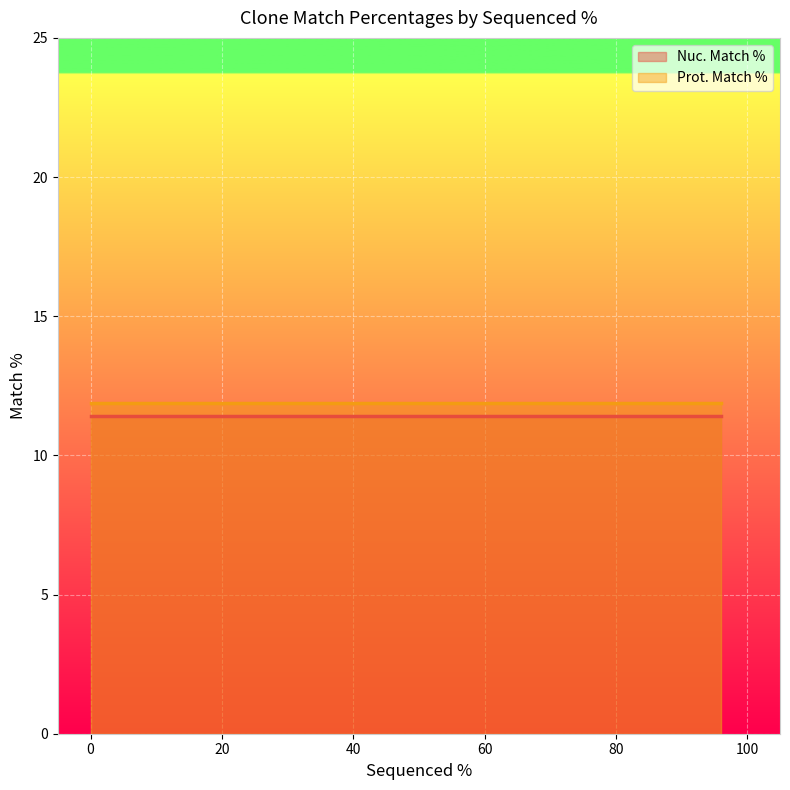

What is the spread (max minus min) of values at 0?

0.5